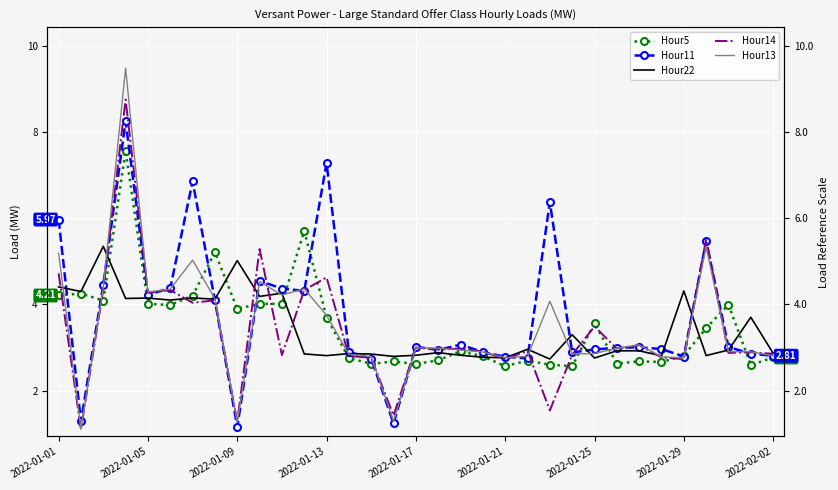

Reading right to left, list all the values displayed in this chart.

Hour5: 2.8	2.6	4.0	3.5	2.8	2.7	2.7	2.6	3.6	2.6	2.6	2.7	2.6	2.8	2.9	2.7	2.6	2.7	2.6	2.8	3.7	5.7	4.0	4.0	3.9	5.2	4.2	4.0	4.0	7.6	4.1	4.3	4.2
Hour11: 2.8	2.9	3.0	5.5	2.8	3.0	3.0	3.0	3.0	2.9	6.4	2.7	2.8	2.9	3.1	2.9	3.0	1.2	2.7	2.9	7.3	4.3	4.4	4.5	1.2	4.1	6.9	4.4	4.2	8.2	4.5	1.3	6.0
Hour22: 2.9	3.7	2.9	2.8	4.3	2.8	2.9	2.9	2.8	3.3	2.7	3.0	2.8	2.8	2.8	2.9	2.8	2.8	2.9	2.9	2.8	2.9	4.3	4.2	5.0	4.1	4.2	4.1	4.1	4.1	5.3	4.3	4.4
Hour14: 2.9	2.9	2.9	5.5	2.7	2.8	3.1	3.0	3.5	2.8	1.5	2.9	2.7	2.9	3.0	3.0	3.0	1.4	2.8	2.8	4.6	4.3	2.8	5.3	1.3	4.1	4.0	4.3	4.3	8.8	4.4	1.1	4.7
Hour13: 2.8	2.9	2.9	5.3	2.8	2.8	3.1	3.0	2.9	2.9	4.1	2.8	2.8	2.9	2.9	3.0	3.0	1.3	2.8	2.8	3.7	4.4	4.2	4.5	1.3	4.1	5.0	4.4	4.3	9.5	4.4	1.1	5.2